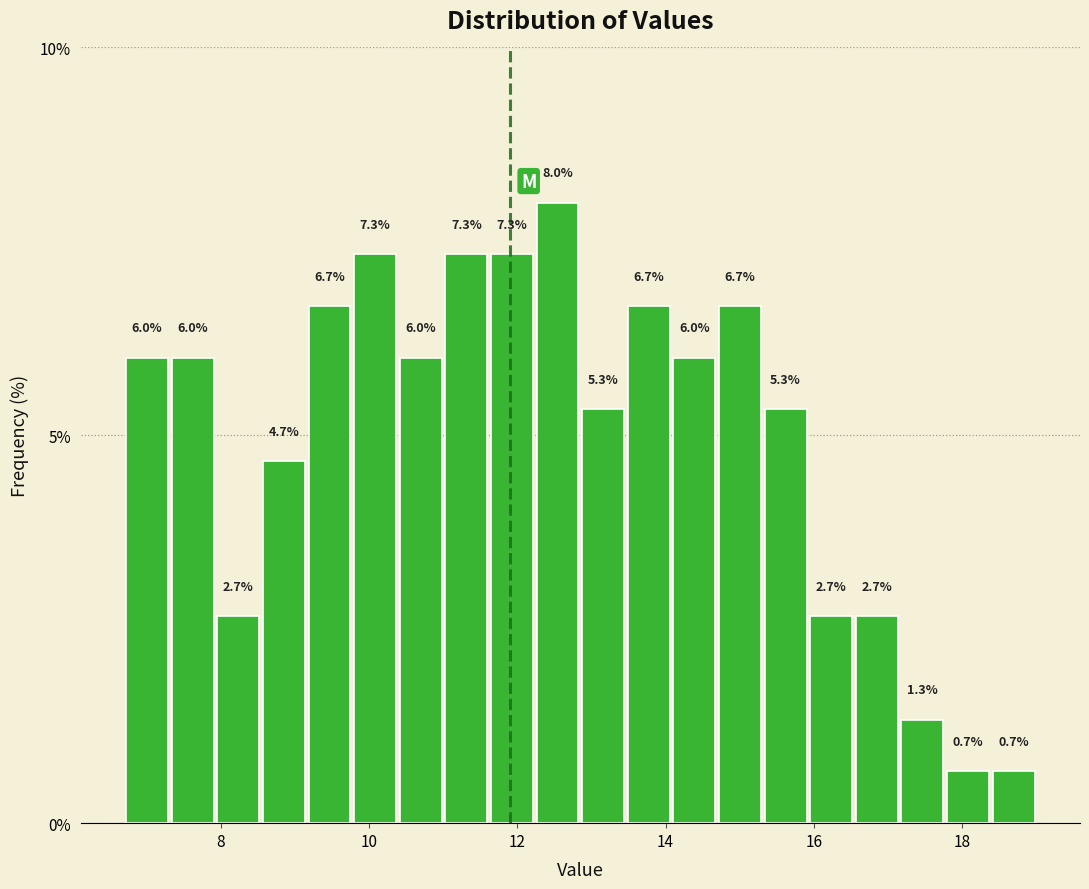

Around what value on the x-axis is the tallest bar? Give the approximate position of its centre, as read against the axis.

12.6